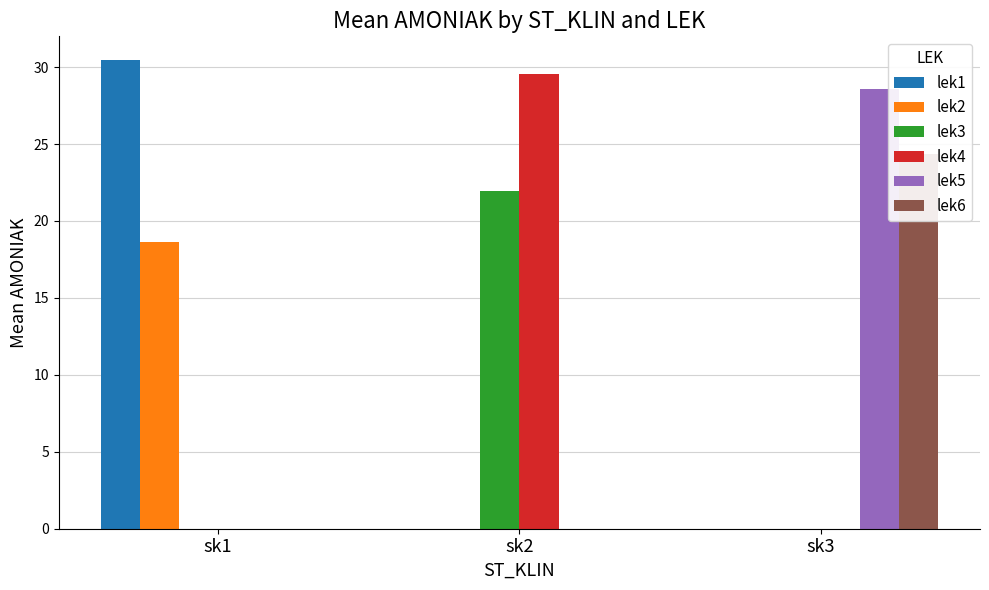

Reading left to right, extract all data points from this chart.

lek1: 30.5	0.0	0.0
lek2: 18.6	0.0	0.0
lek3: 0.0	22.0	0.0
lek4: 0.0	29.6	0.0
lek5: 0.0	0.0	28.6
lek6: 0.0	0.0	24.4